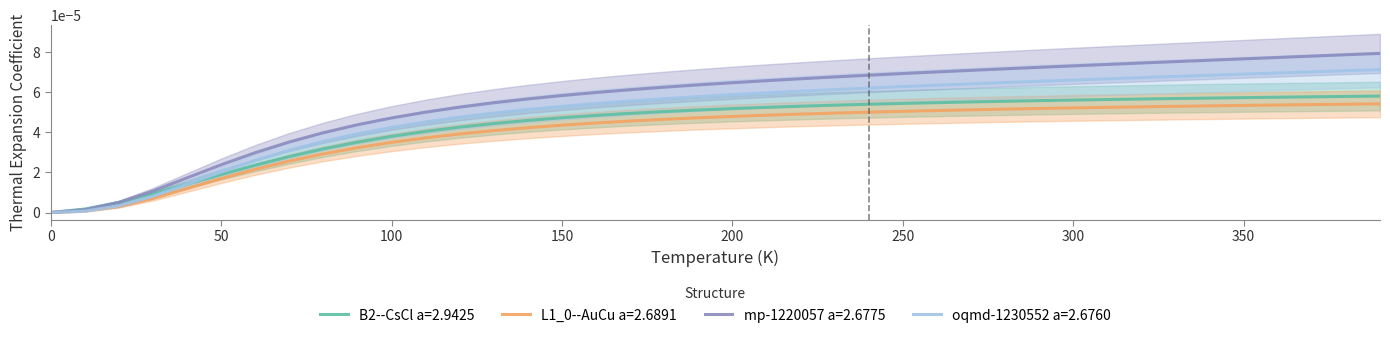

True or false: B2--CsCl a=2.9425 and L1_0--AuCu a=2.6891 intersect in this chart.

False